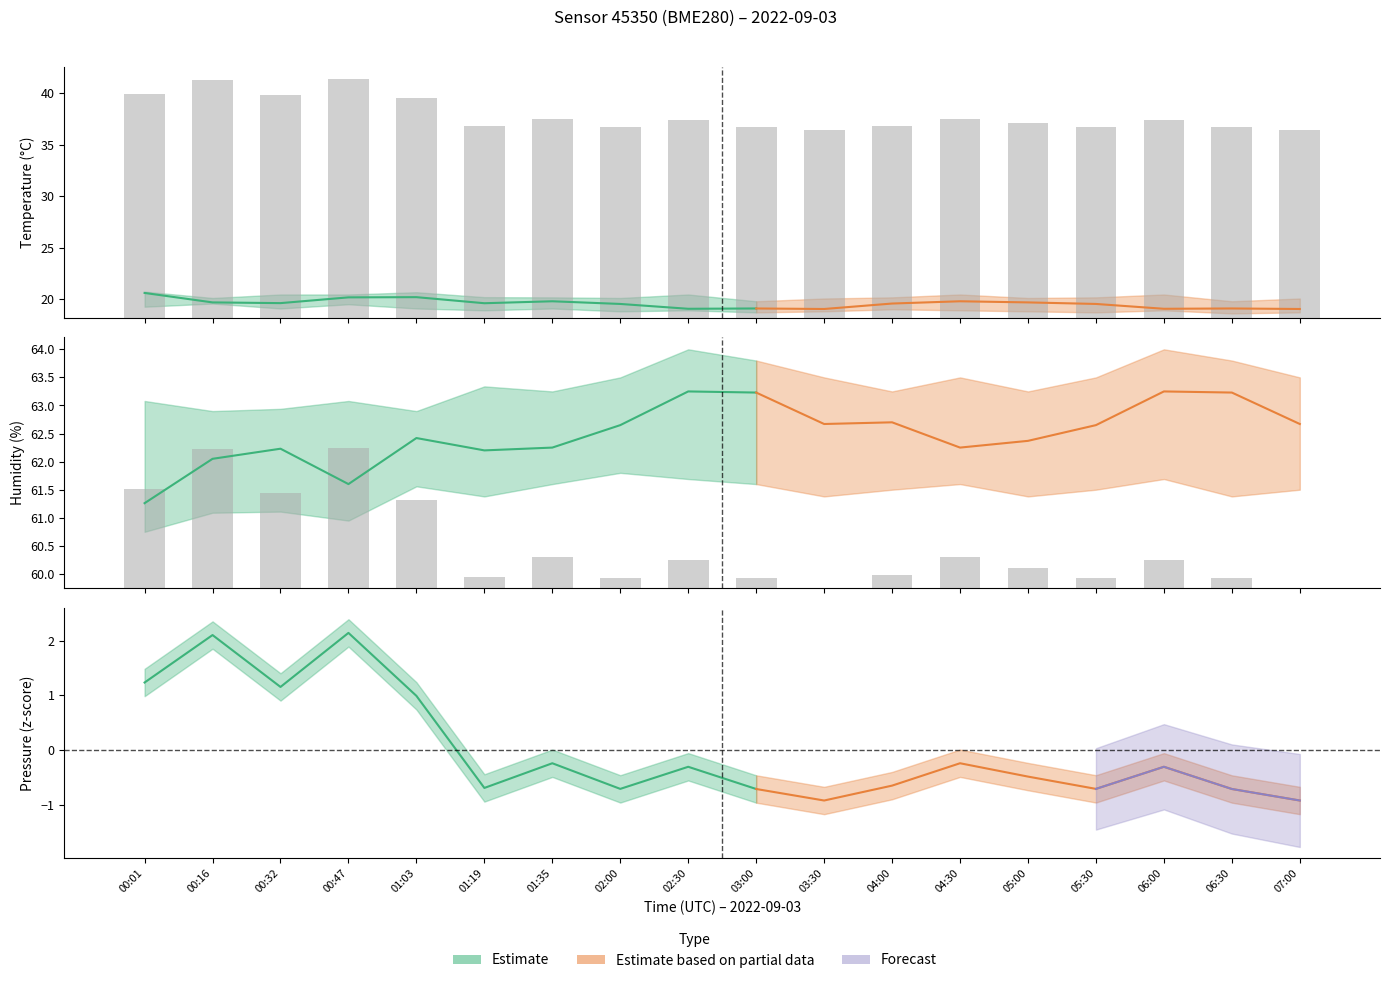

The value at 03:00 is 0.2. True or false?

True